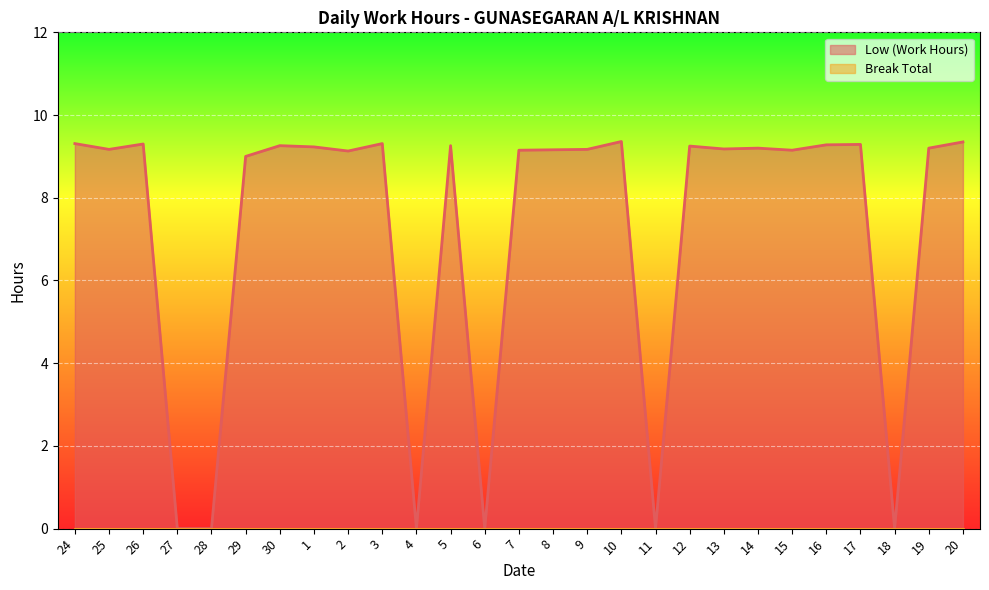

Which category has the highest value across all series?

10